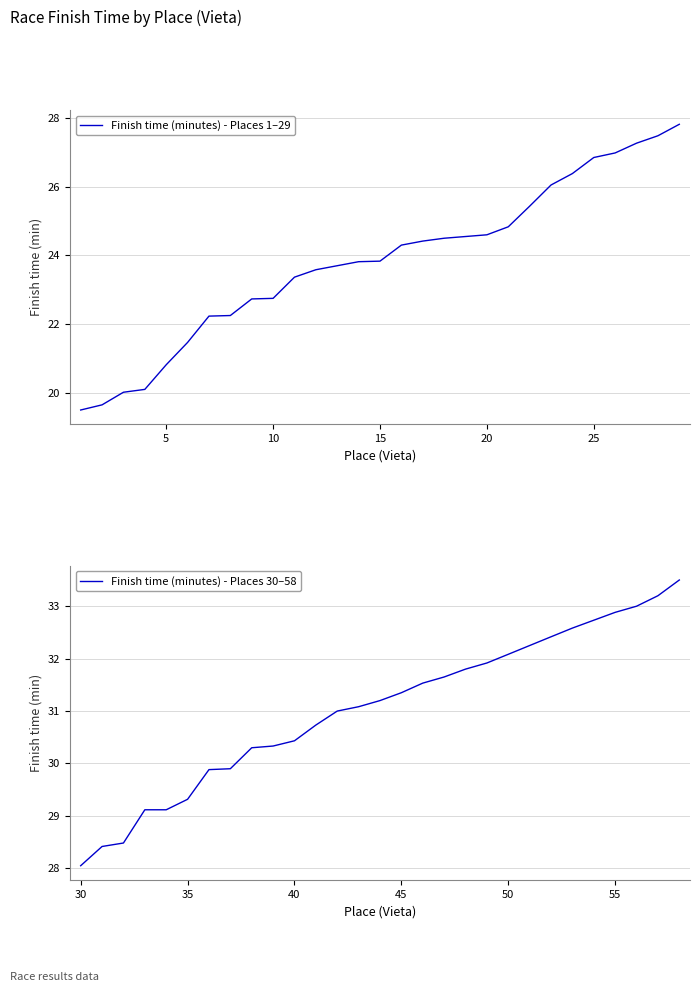

What is the value of the Finish time (minutes) - Places 1–29 point at the 15th from the left?

23.8